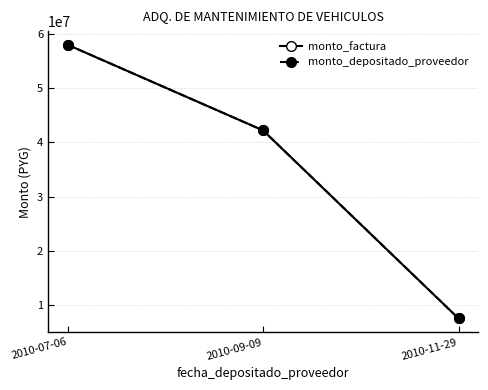

What is the sum of the monto_factura values at 2010-09-09 and 2010-07-06?

100200000